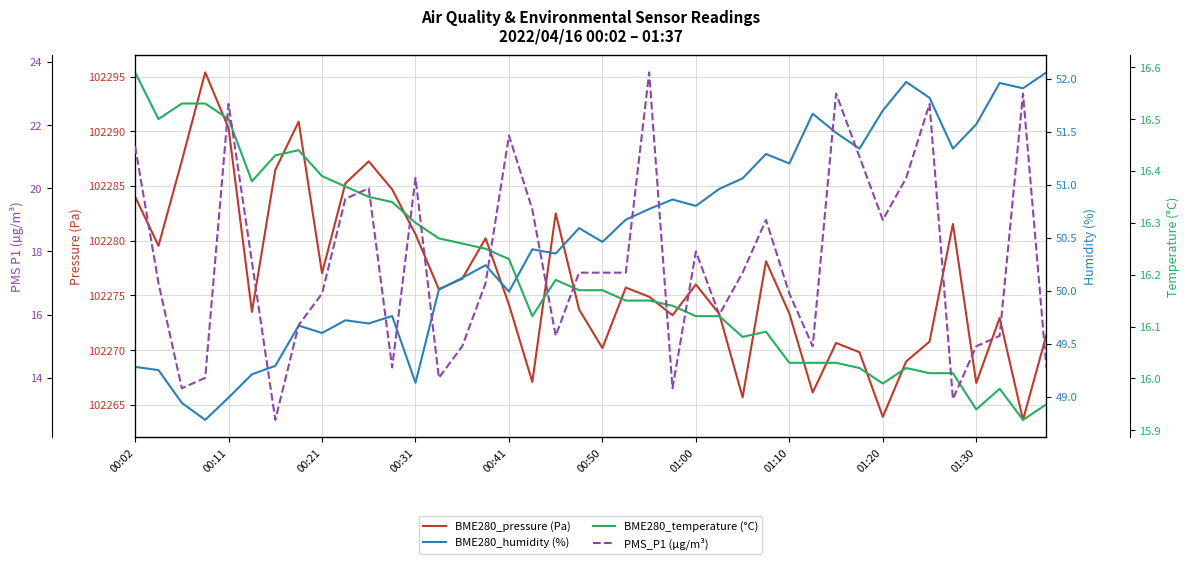

At which label does BME280_pressure (Pa) first exceed 102275?

00:02